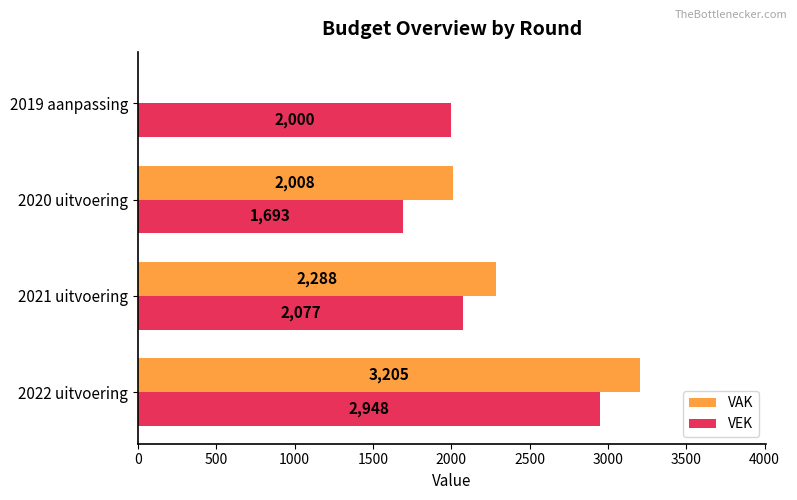

At which label is VAK closest to 1602?

2020 uitvoering